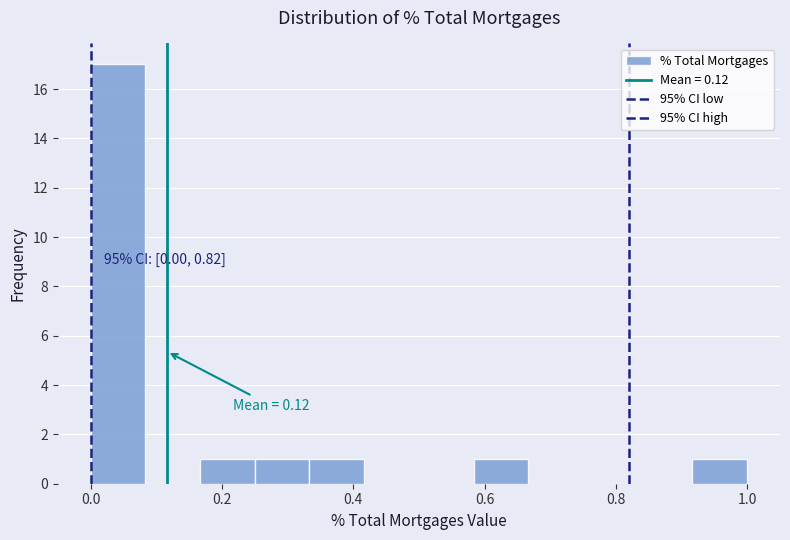

Which range on the x-axis has the tallest bar?

0.00 to 0.08